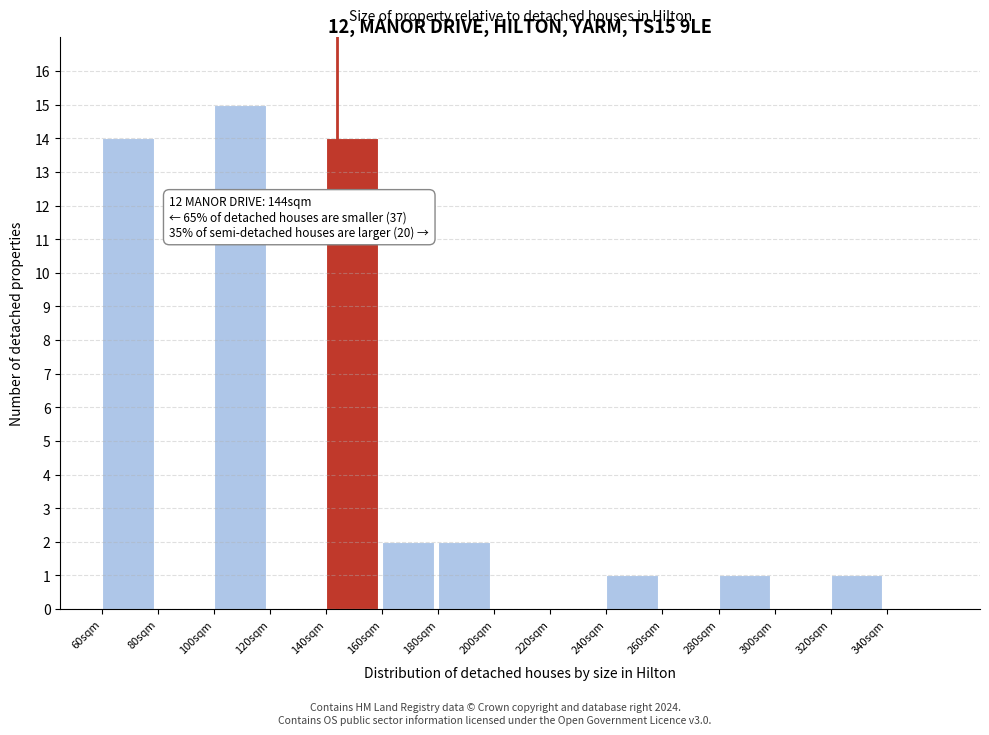

Which range on the x-axis has the tallest bar?

100 to 120